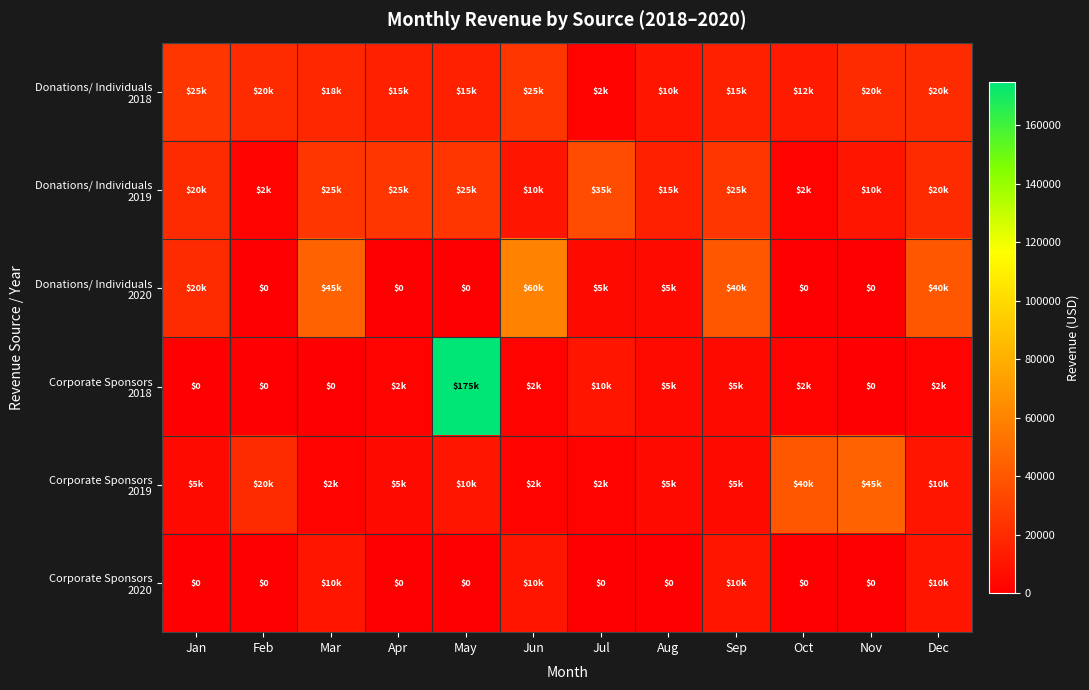

Is it true that Corporate Sponsors 2019 equals 13053 at May?

False